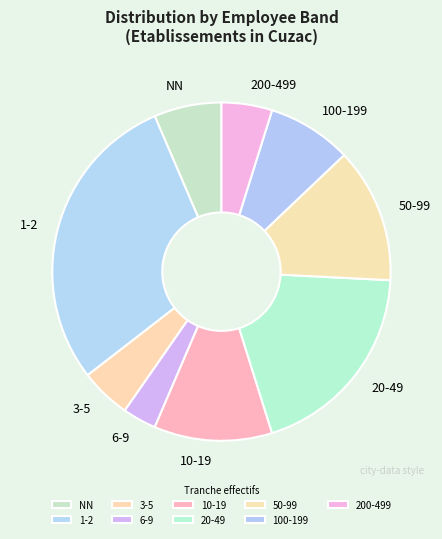

Combined, do 10-19 and NN account for over 50%?

No